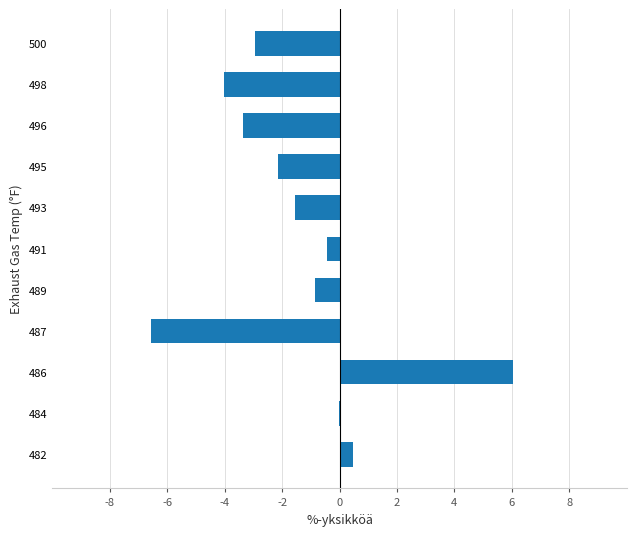

What is the approximate value at 493?

-1.5